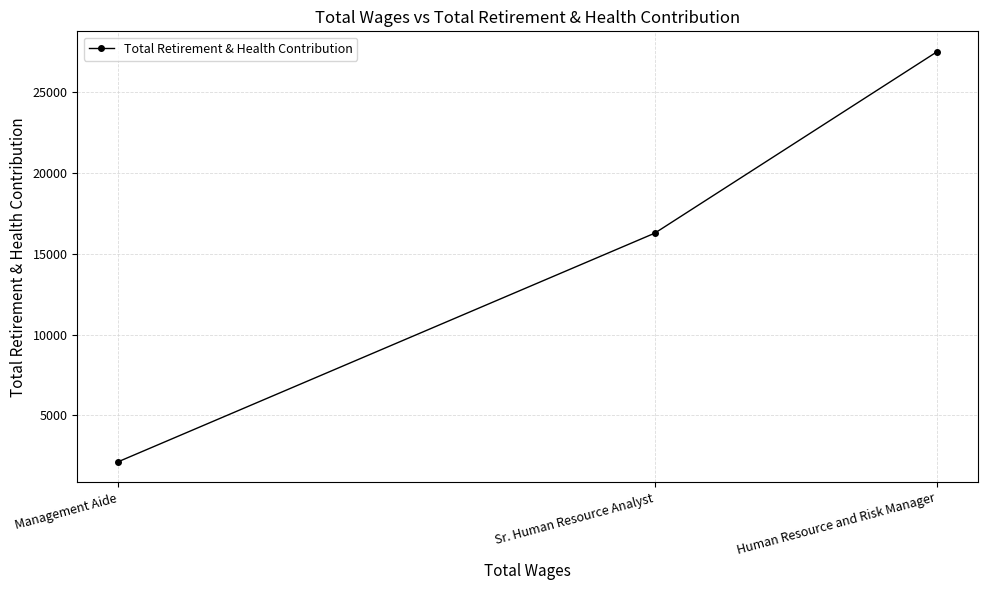

Does the chart have visible grid lines?

Yes